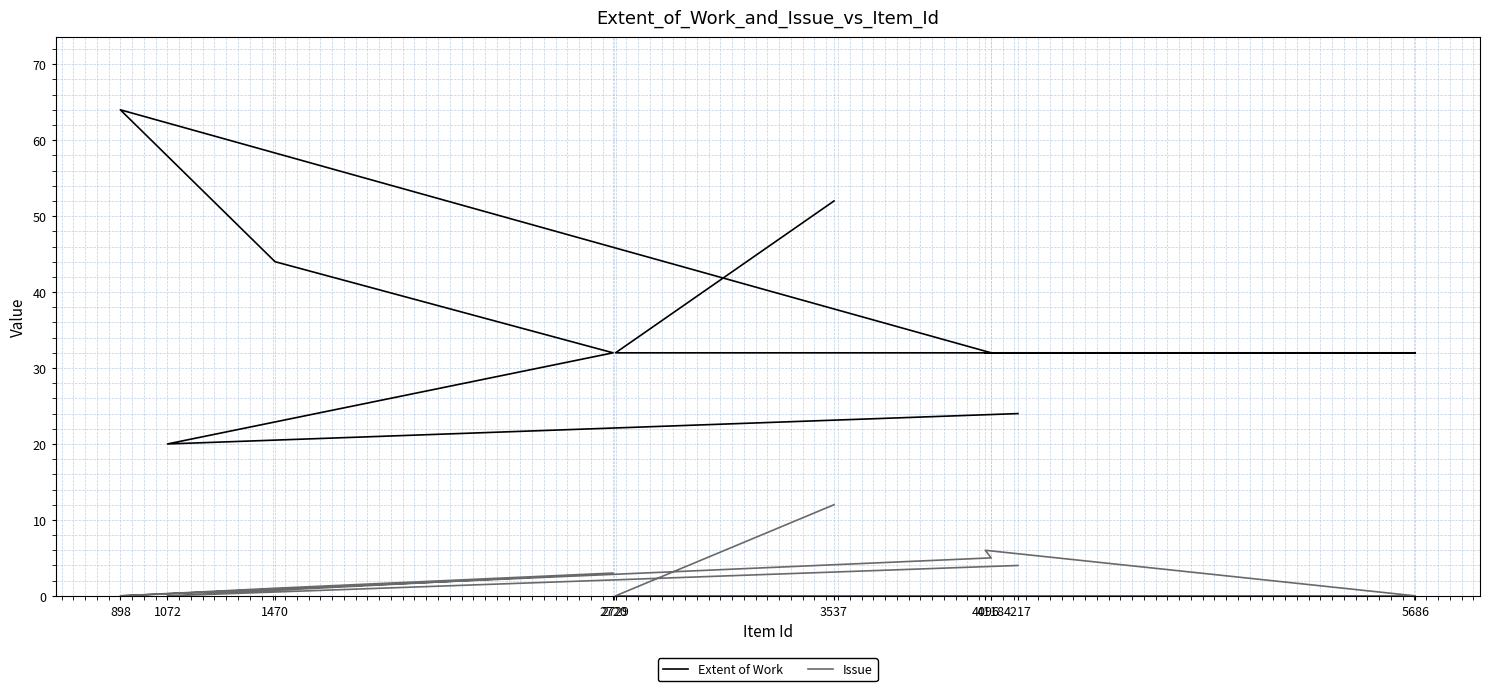

True or false: Extent of Work has a value of 20 at 4118.

False